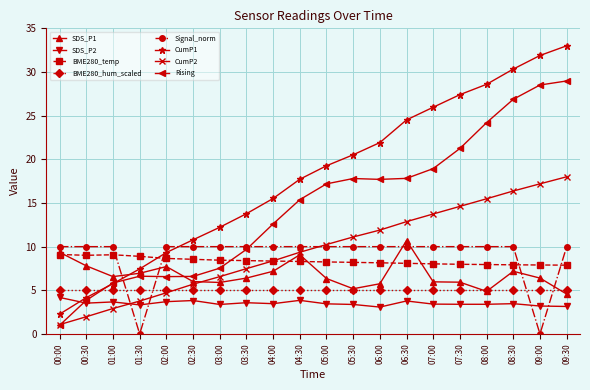

Which series has the largest total across all categories?

CumP1